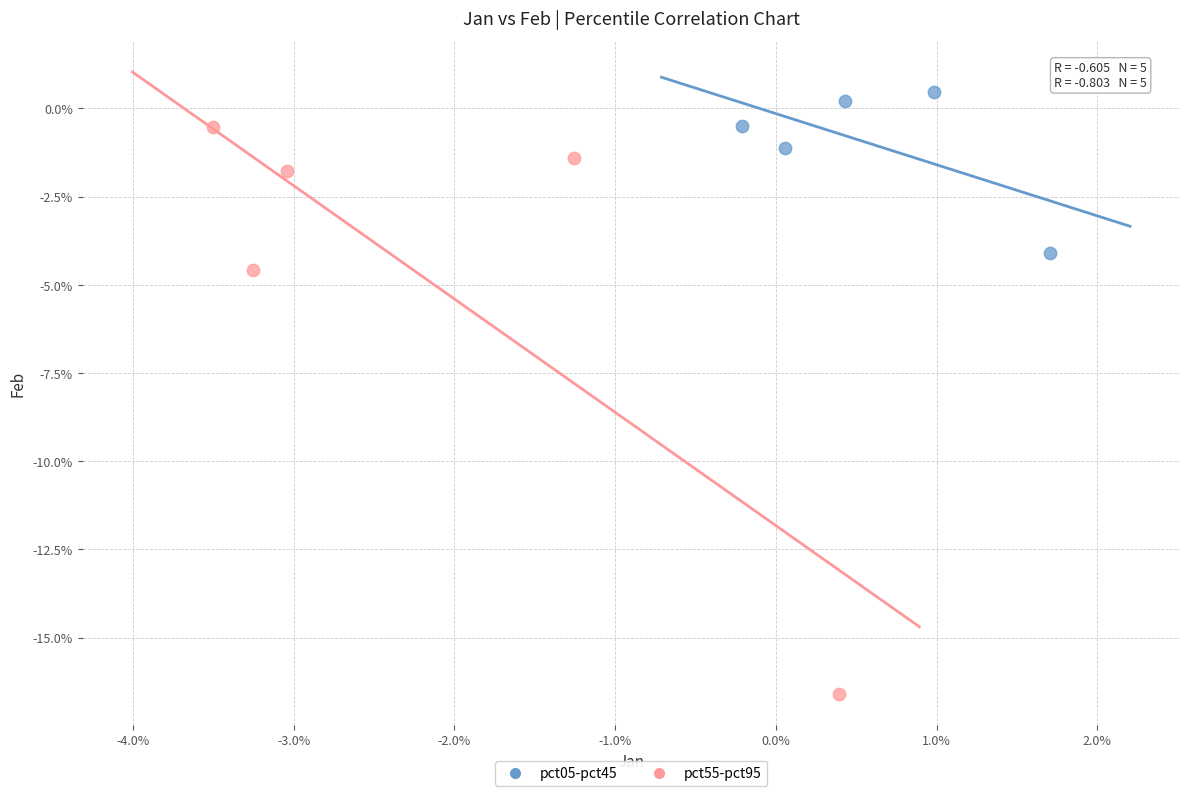

What are all the series names shown in the legend?

pct05-pct45, pct55-pct95